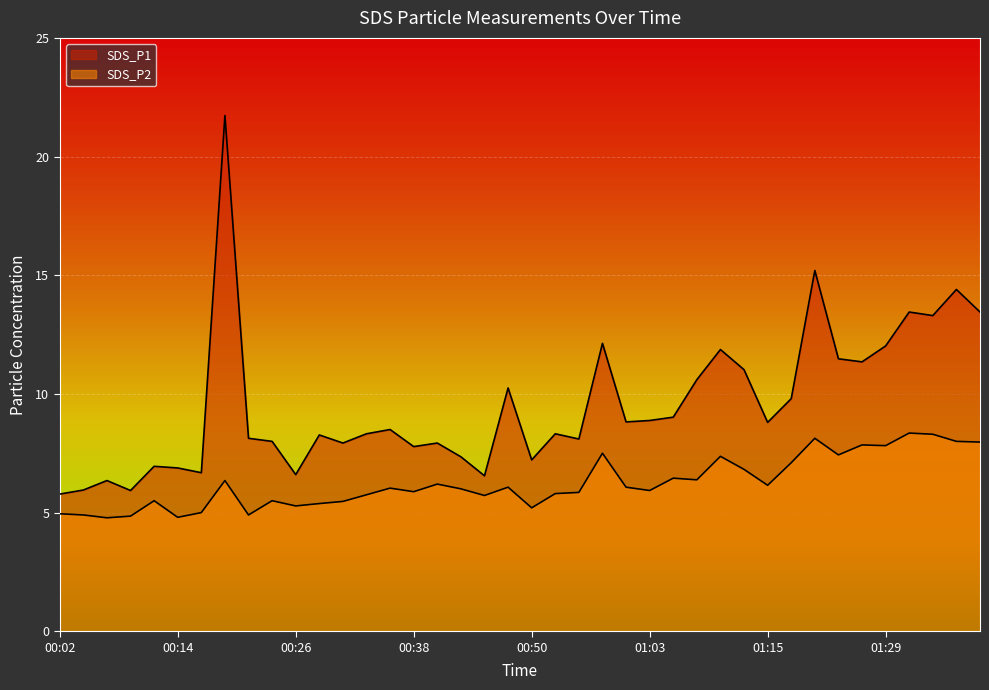

What is the sum of the SDS_P2 values at 00:50 and 00:26?

10.5